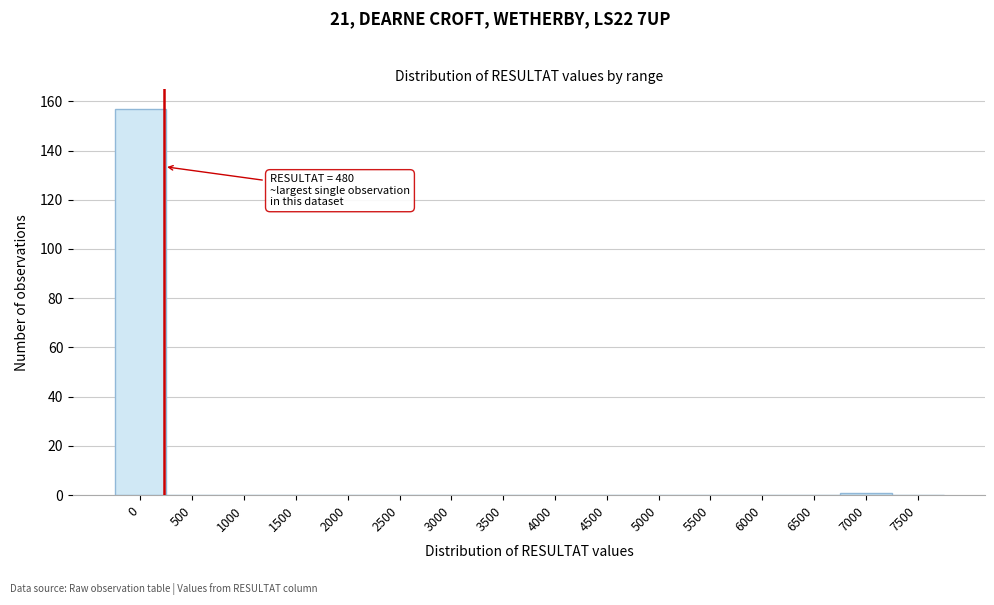

Reading left to right, transcribe all the data shown in this chart.

0=157	500=0	1000=0	1500=0	2000=0	2500=0	3000=0	3500=0	4000=0	4500=0	5000=0	5500=0	6000=0	6500=0	7000=1	7500=0